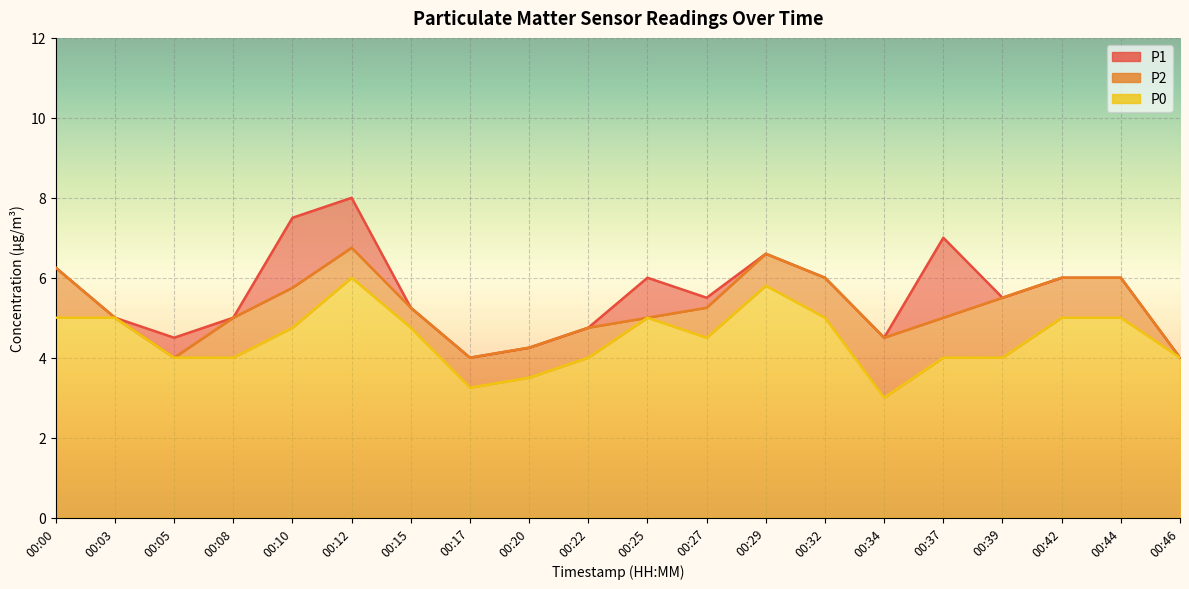

What is the maximum value for P2?

6.8